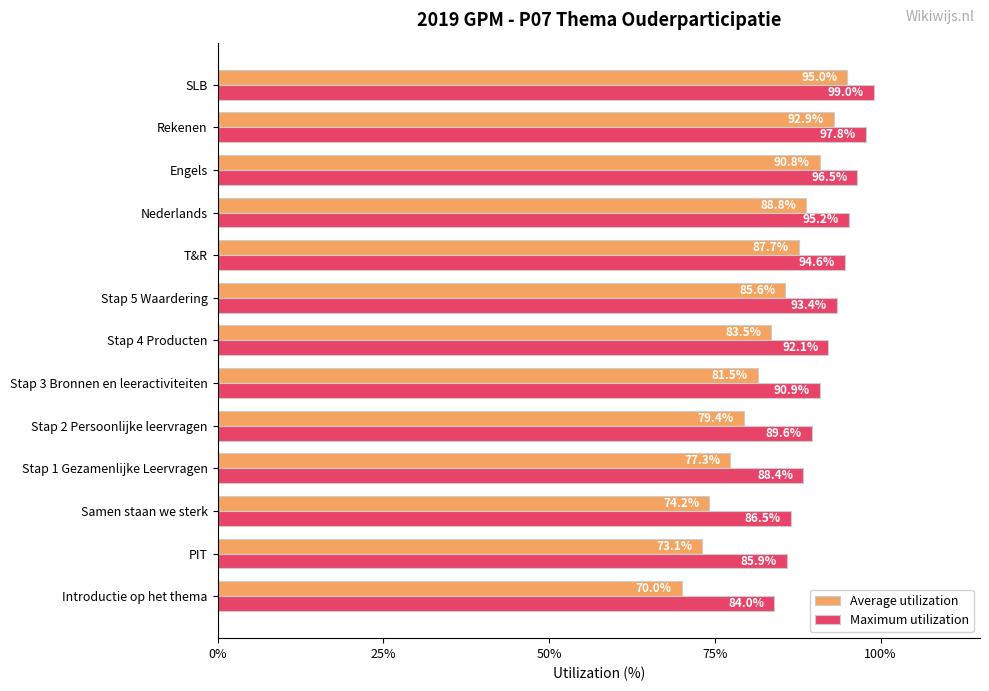

What is the maximum value for Average utilization?

95.0